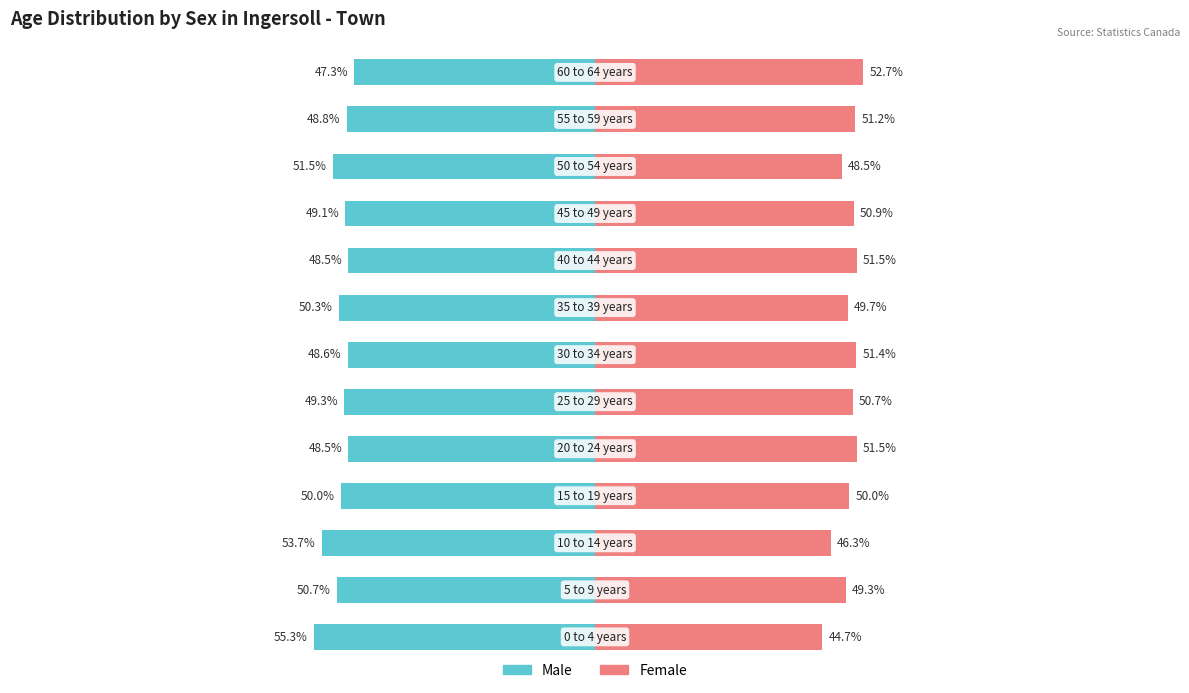

Is it true that Male equals -53.7 at 2?

True